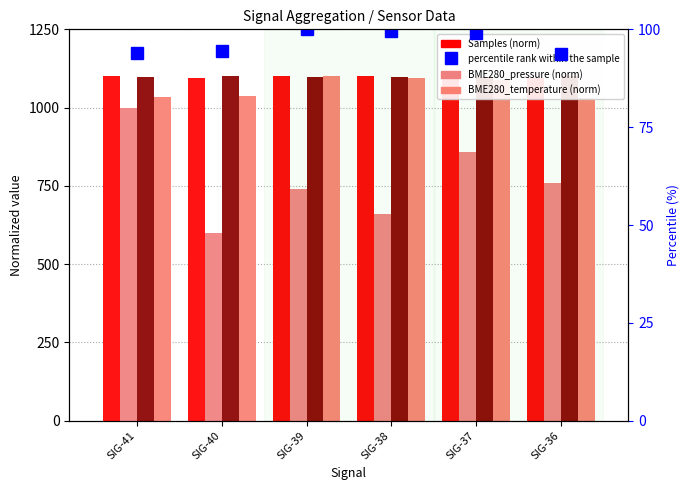

At which label is Samples (norm) closest to 1097?

SIG-40